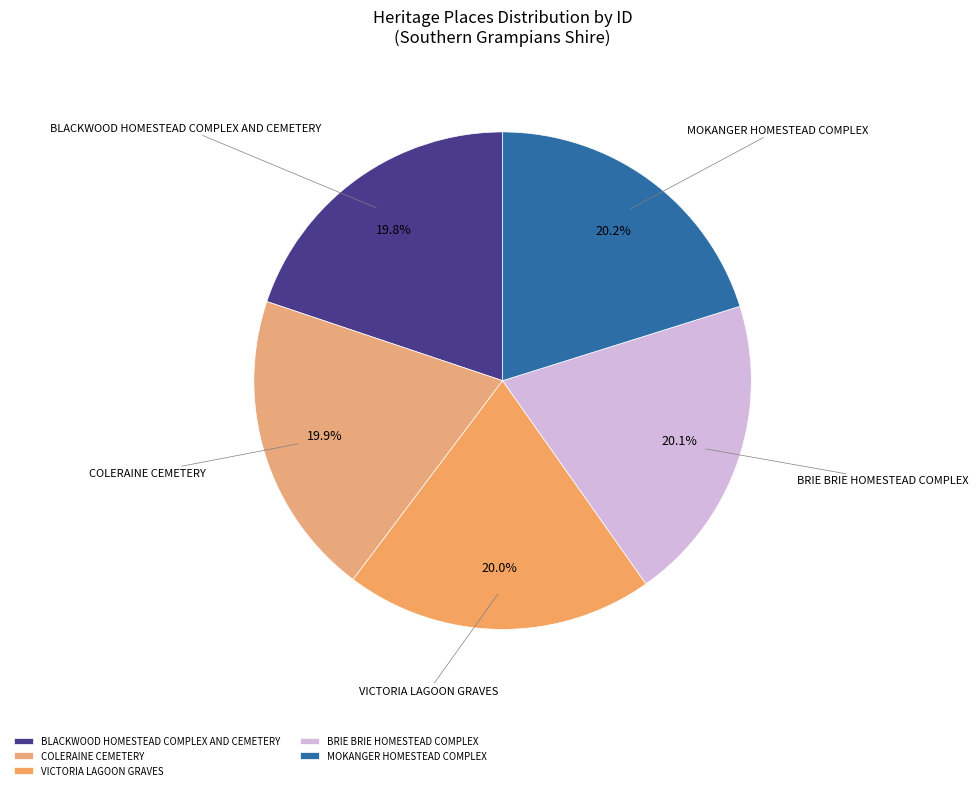

How many slices are in this pie chart?

5